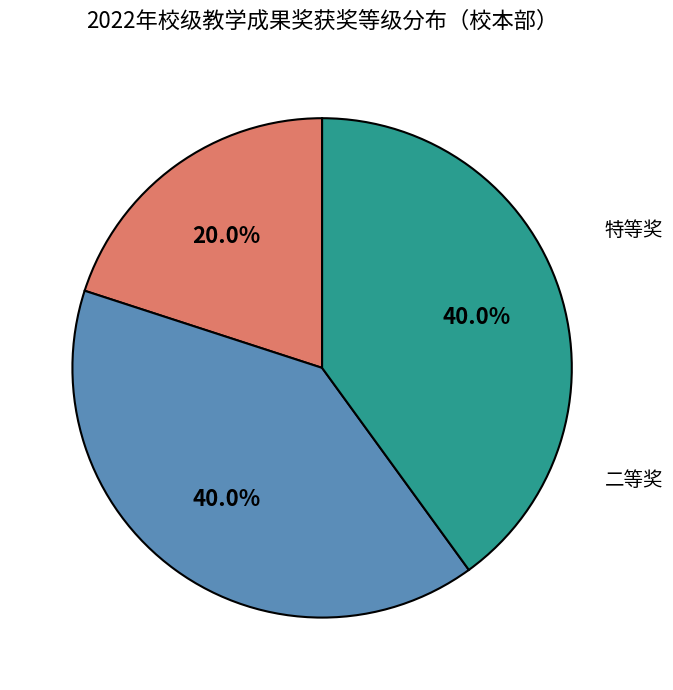

To the nearest percent, what is the combined percentage of 特等奖 and 一等奖?

60%